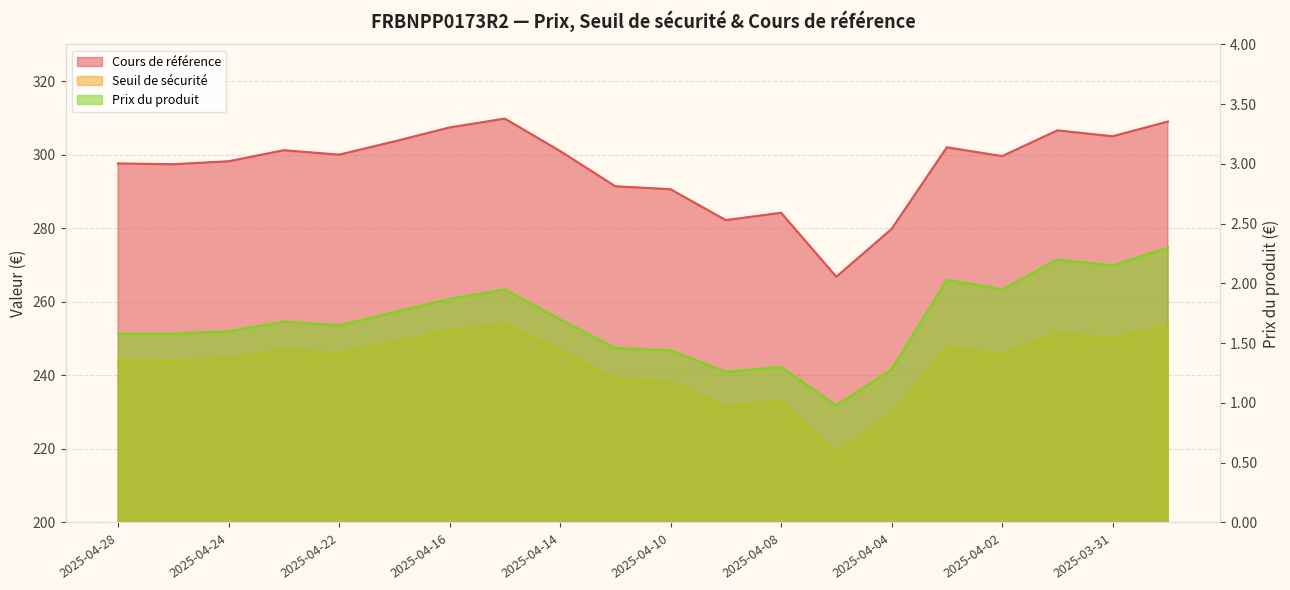

What is the minimum value for Prix du produit?

1.0